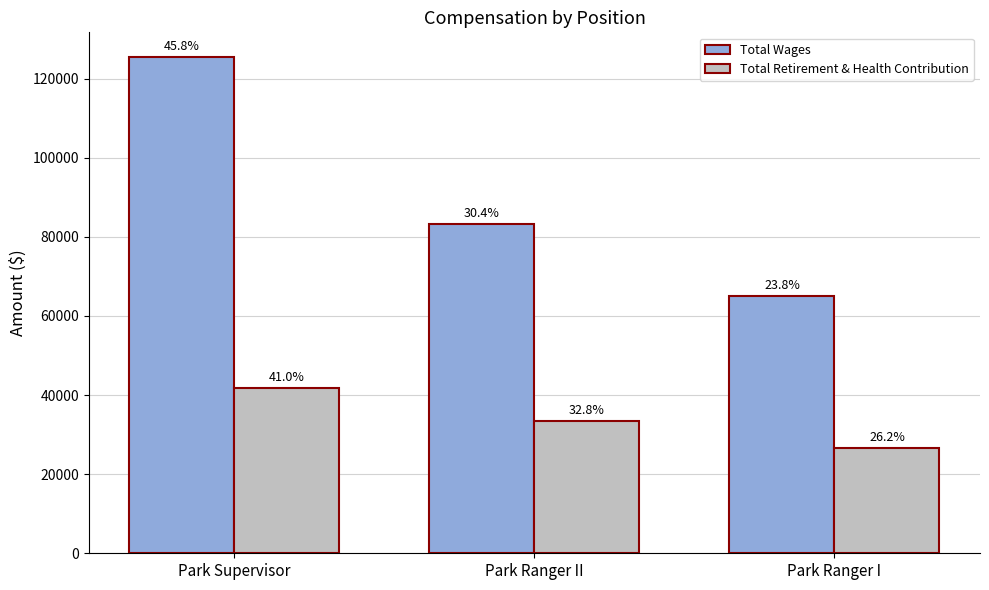

Does the chart contain stacked bars?

No